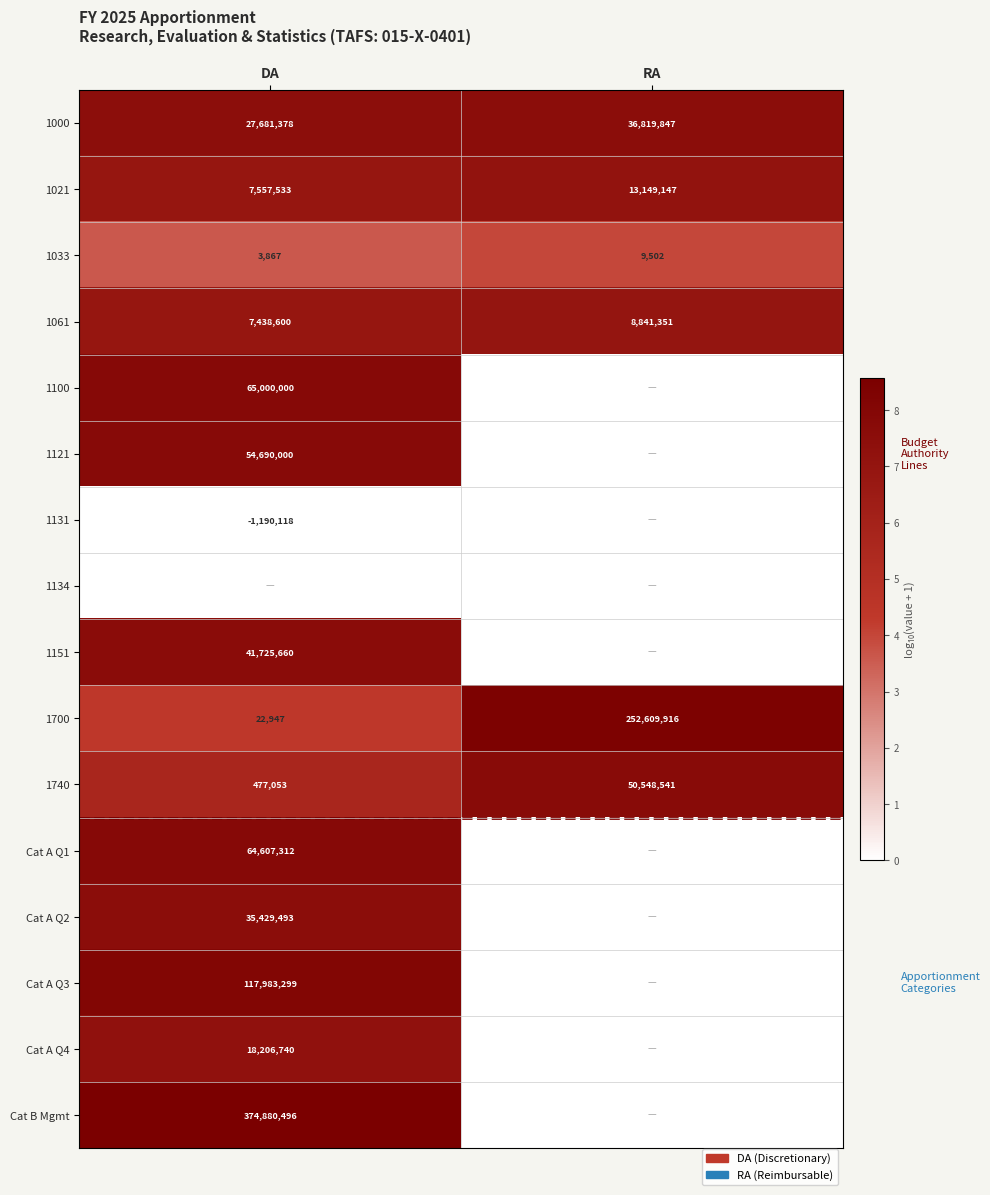

What is the average value of the 1740 series?

25512797